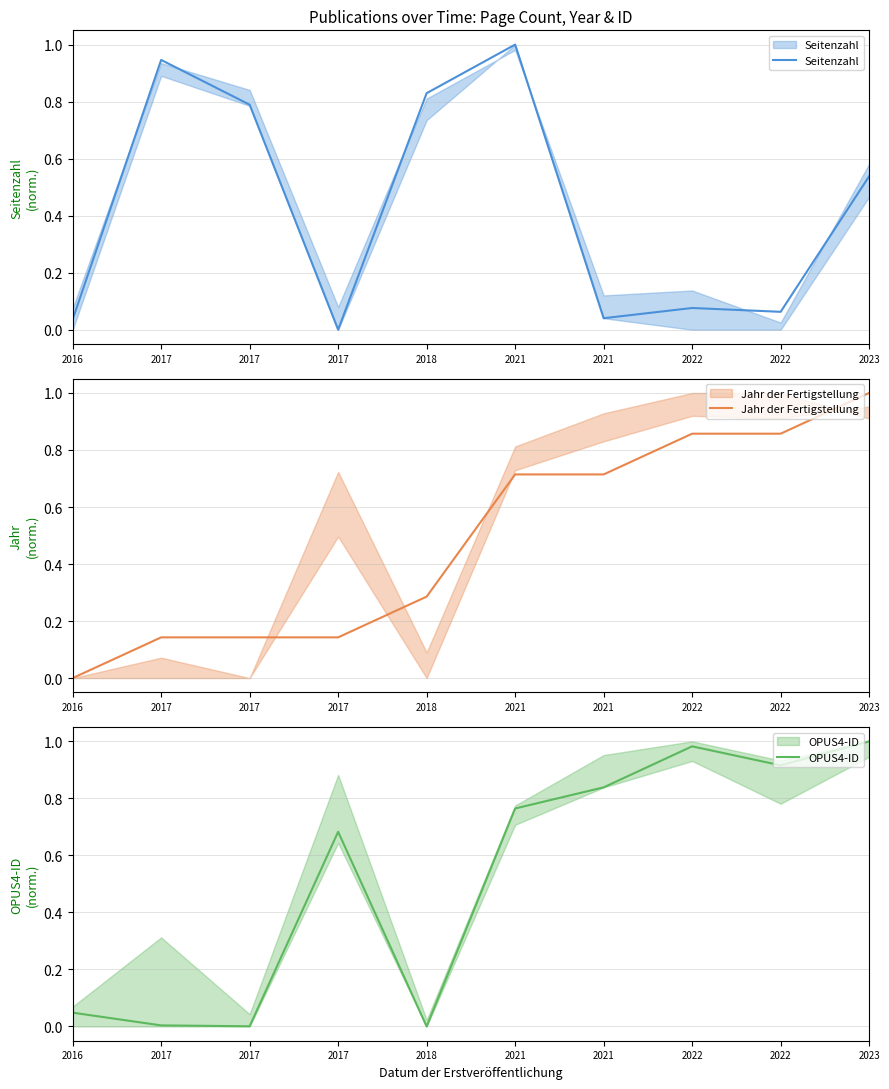

List the series in order of their overall mean, highest first.

OPUS4-ID, Jahr der Fertigstellung, Seitenzahl